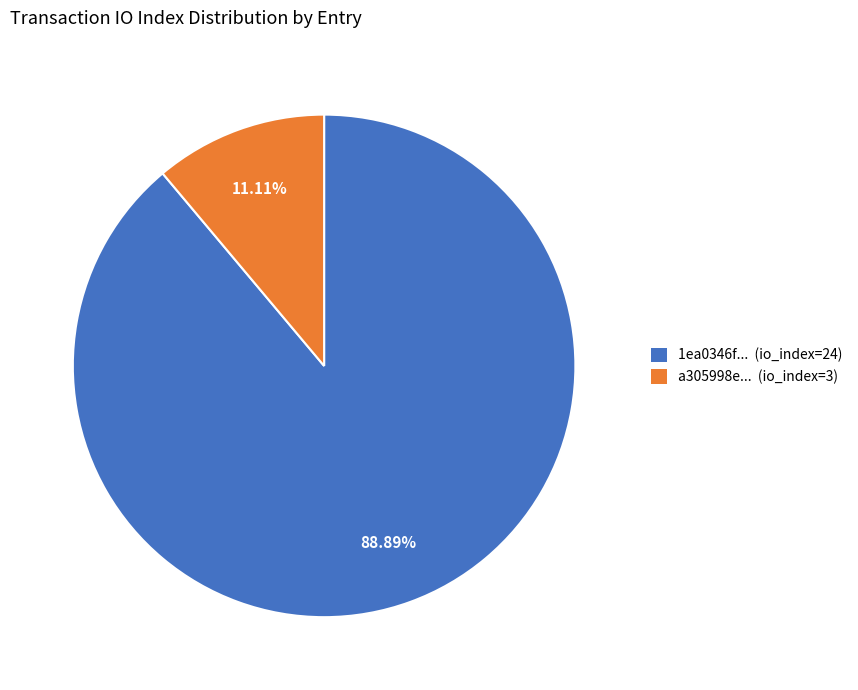

Is there a majority slice in this chart?

Yes